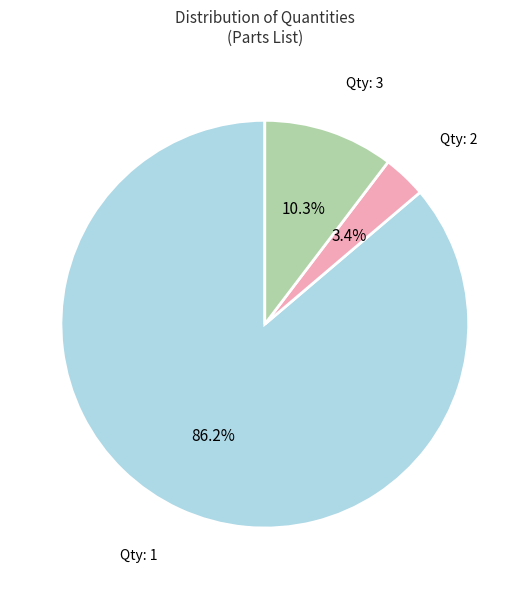

Rank the categories by value from lowest to highest.

Qty: 2, Qty: 3, Qty: 1